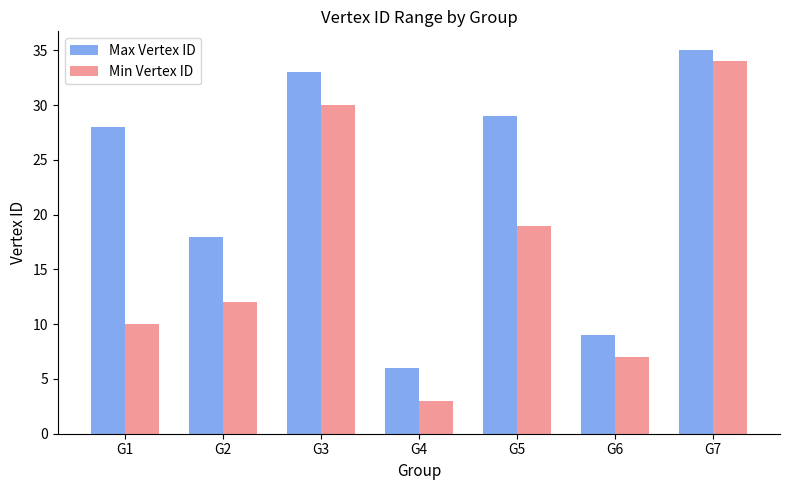

Rank the categories by Max Vertex ID value from highest to lowest.

G7, G3, G5, G1, G2, G6, G4